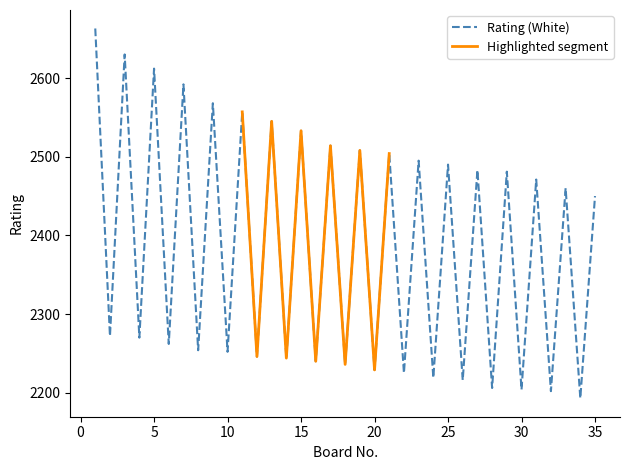

List the labels in order of value, smallest first.

34, 32, 30, 28, 26, 24, 22, 20, 18, 16, 14, 12, 10, 8, 6, 4, 2, 35, 33, 31, 29, 27, 25, 23, 21, 19, 17, 15, 13, 11, 9, 7, 5, 3, 1